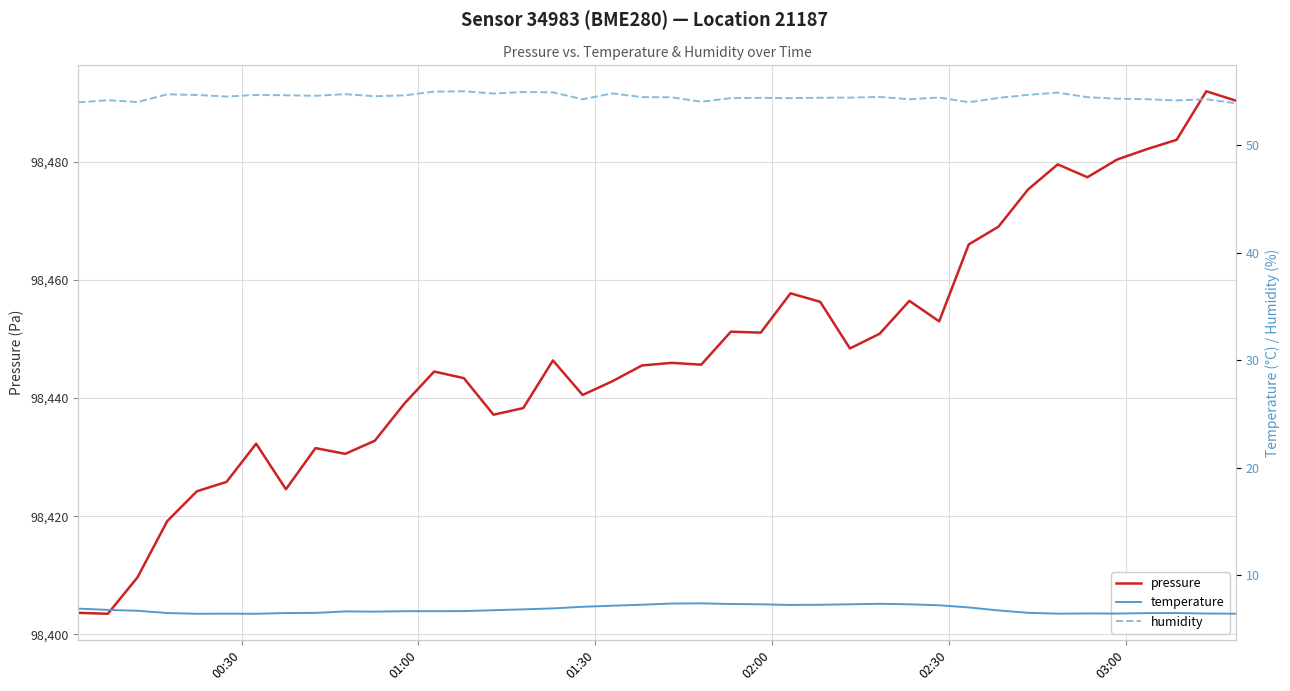

What is the highest value of the pressure series?

98492.0